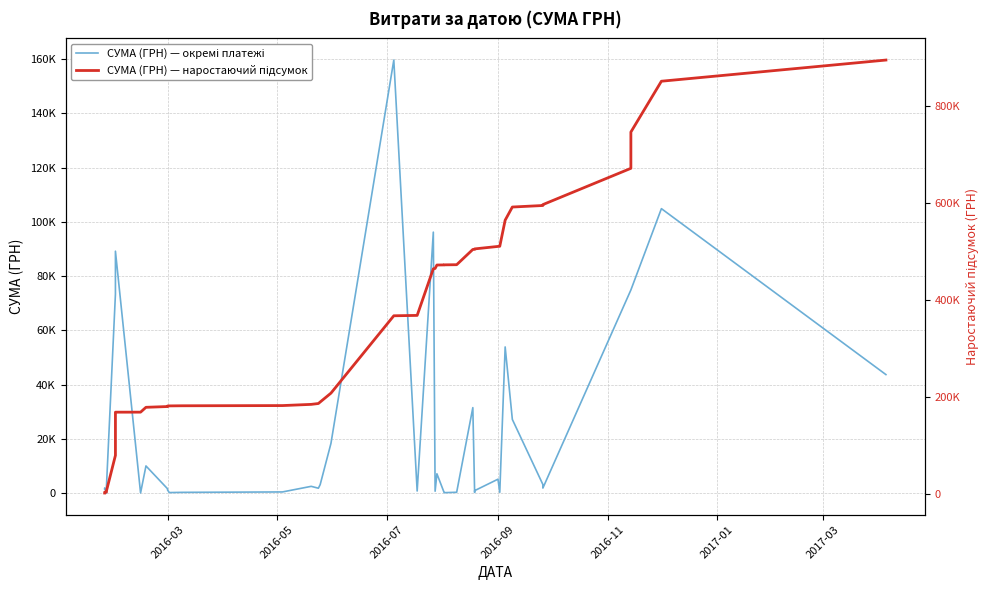

Which series has the largest range (max minus min)?

СУМА (ГРН) — наростаючий підсумок